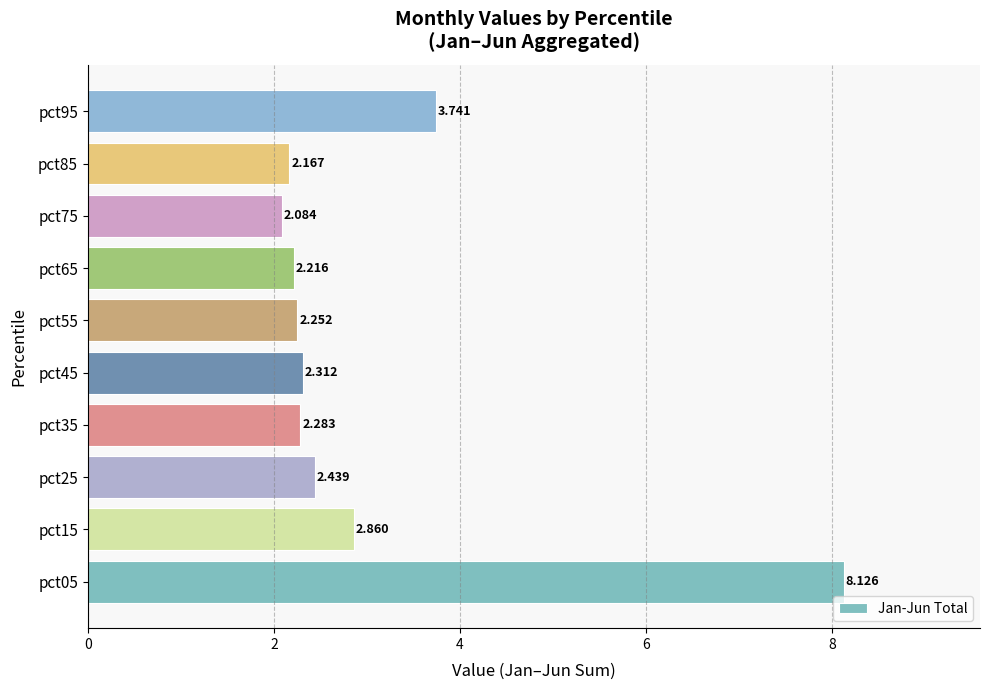

What is the average value?

3.0